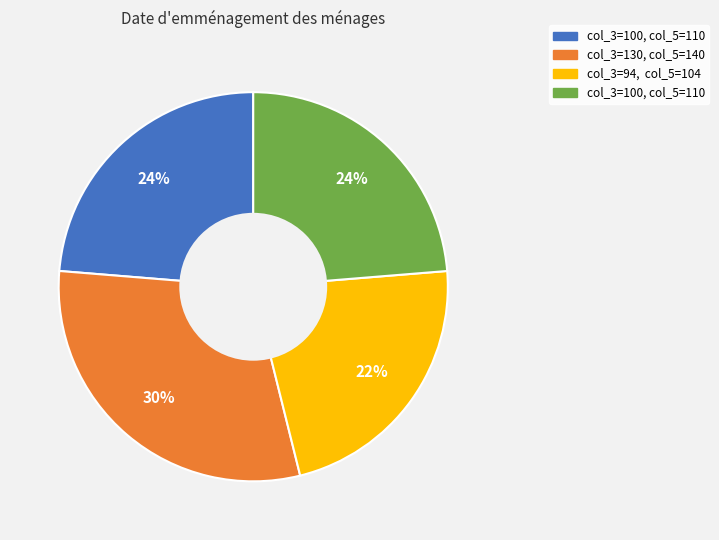

To the nearest percent, what is the difference between the largest and smallest slice percentages?

8%